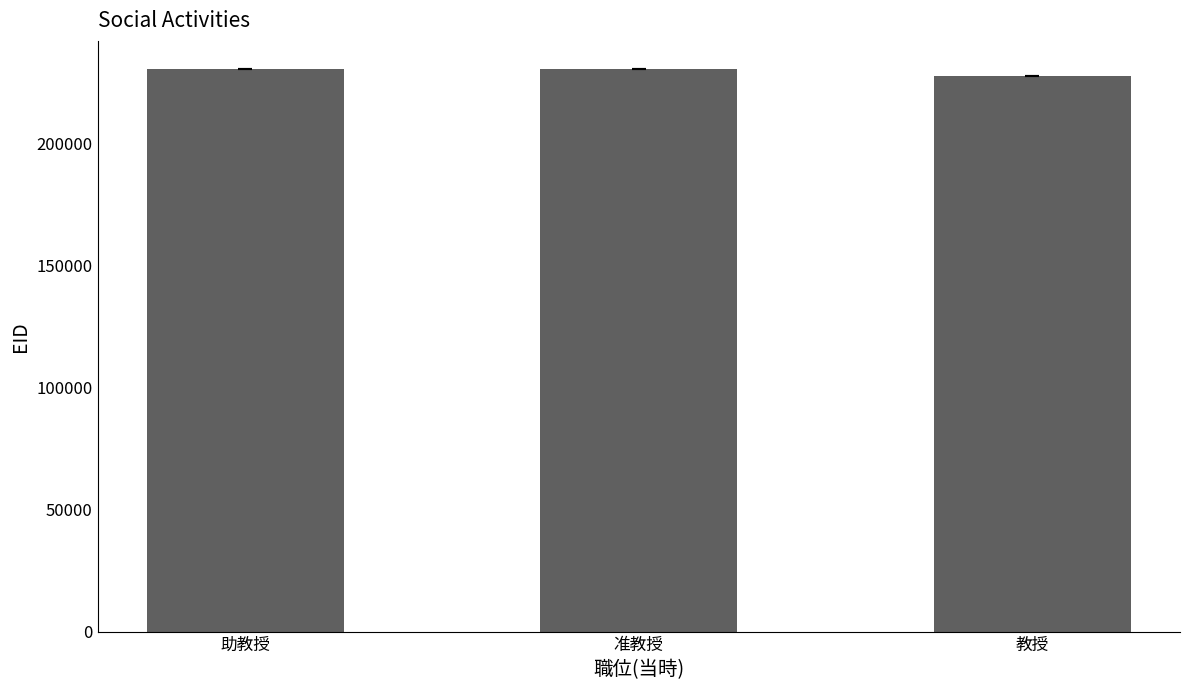

What is the change in value from 助教授 to 教授?

-2666.5